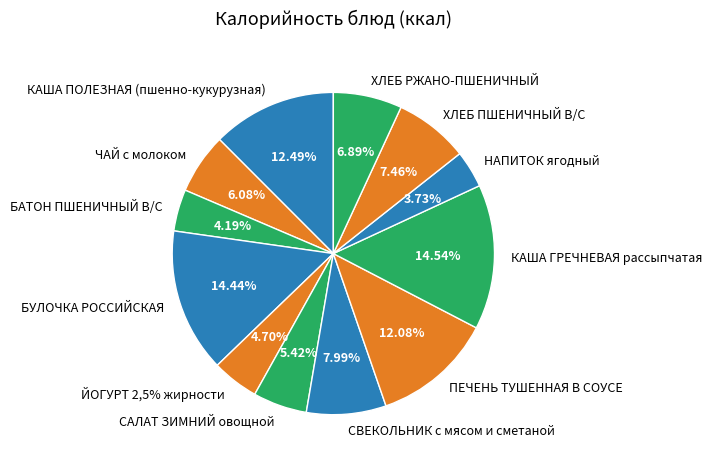

How many slices are in this pie chart?

12